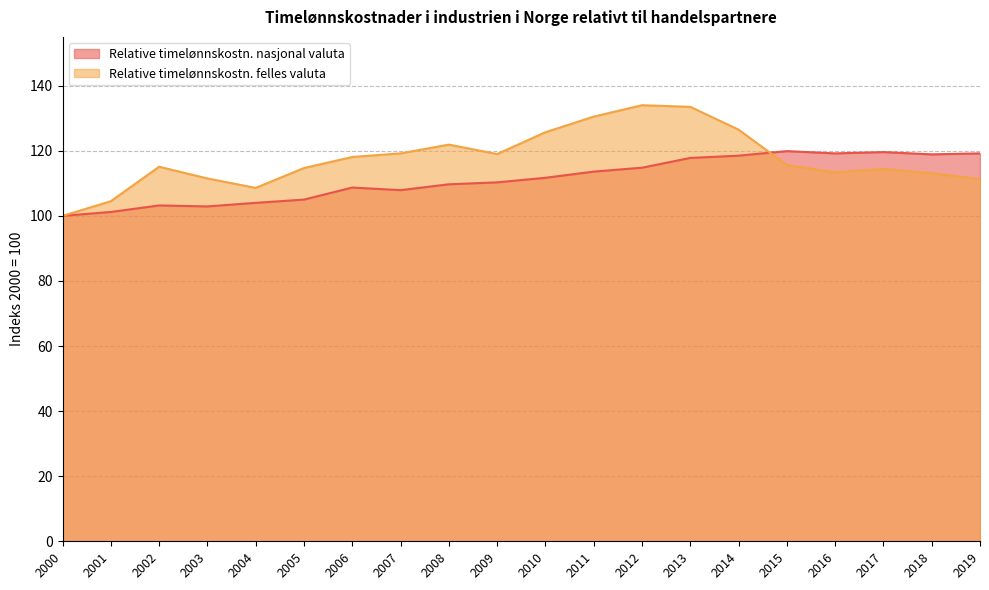

What is the sum of the Relative timelønnskostn. nasjonal valuta values at 2018 and 2003?

221.8